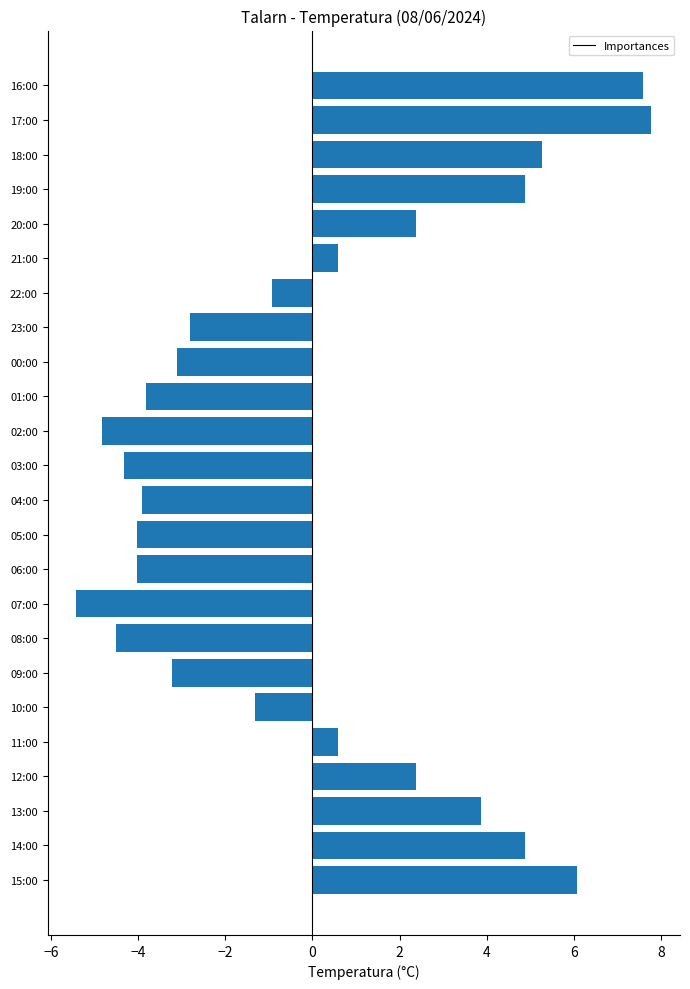

How many values exceed 0?

11